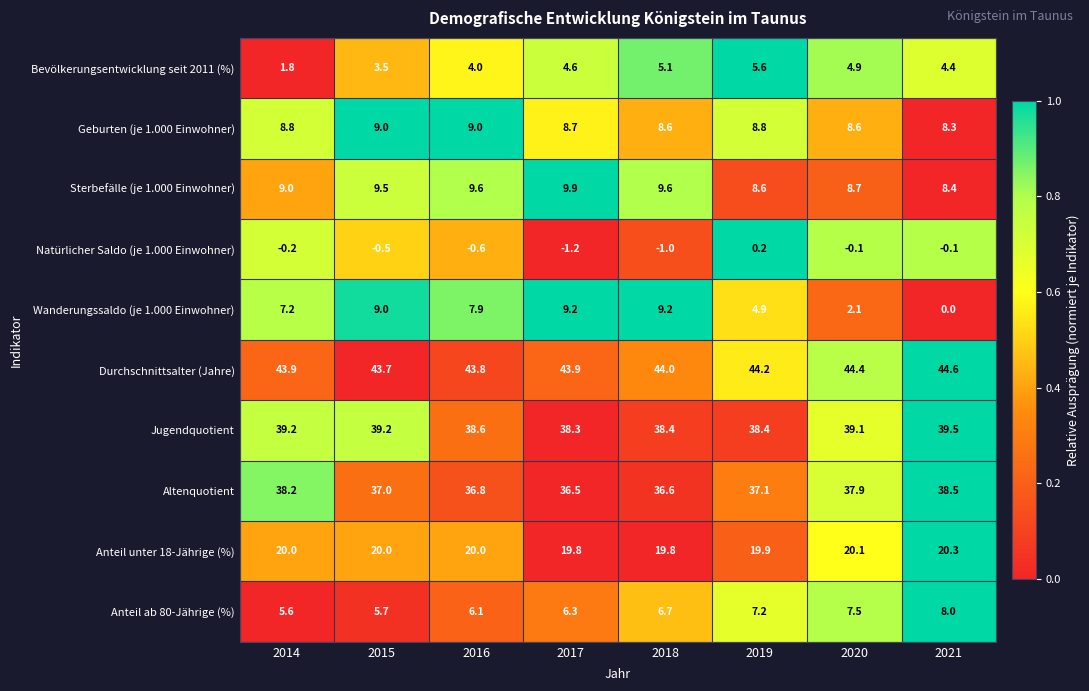

At which category does the chart reach its peak across all series?

2021